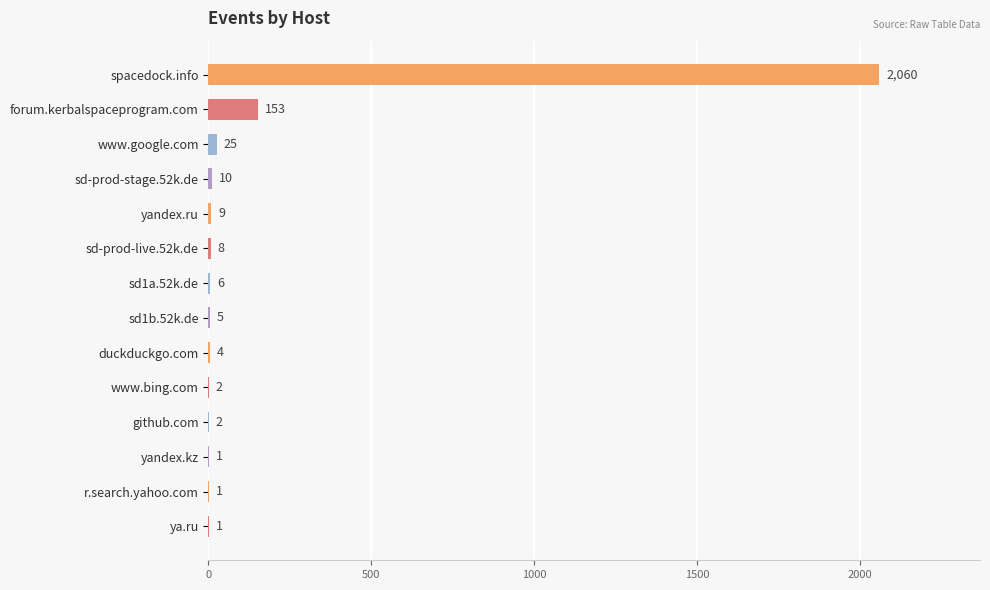

Approximately how many times larger is the value at forum.kerbalspaceprogram.com compared to yandex.ru?

17.0